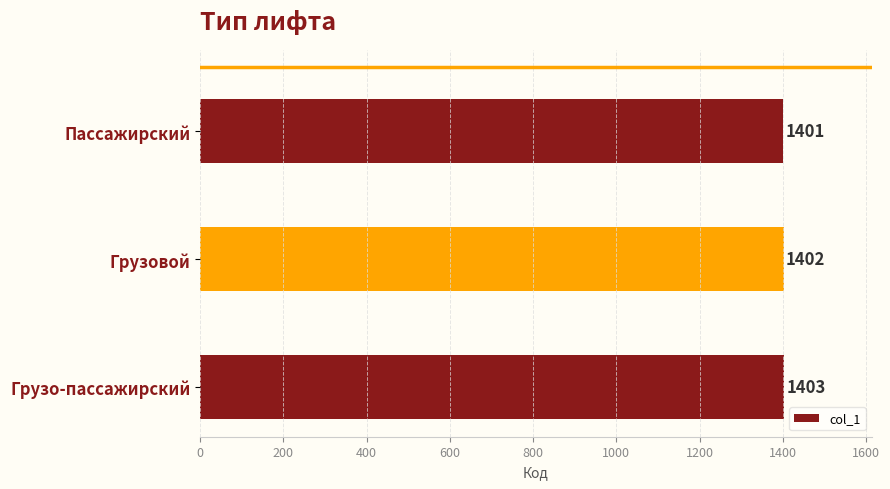

What is the ratio of the value at Грузовой to the value at Грузо-пассажирский?

1.0